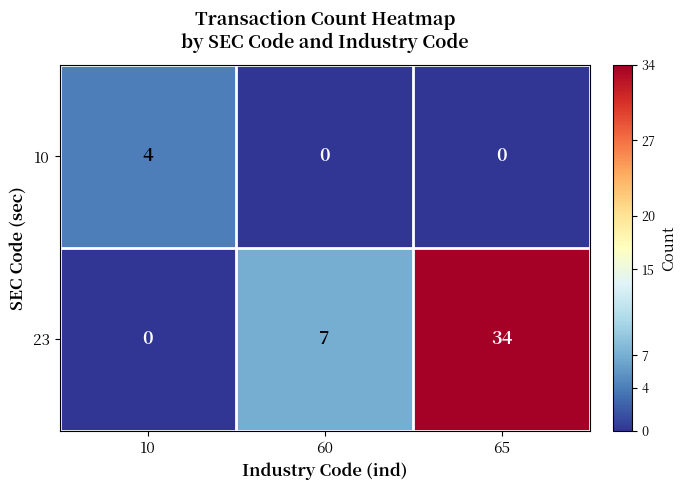

Reading left to right, transcribe all the data shown in this chart.

10: 10=4	60=0	65=0
23: 10=0	60=7	65=34